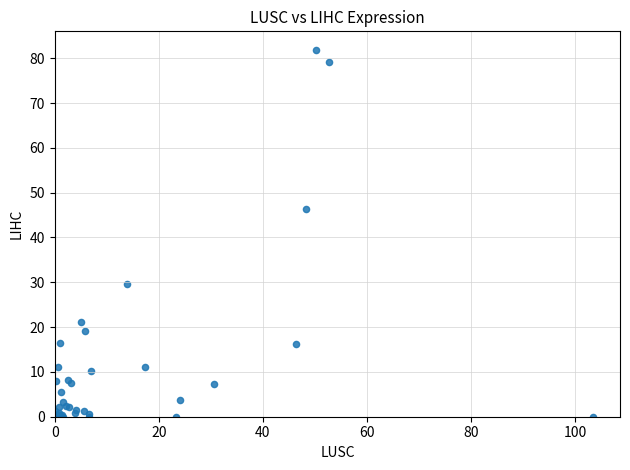

What Y value in the scatter plot is closest to 40?

46.4